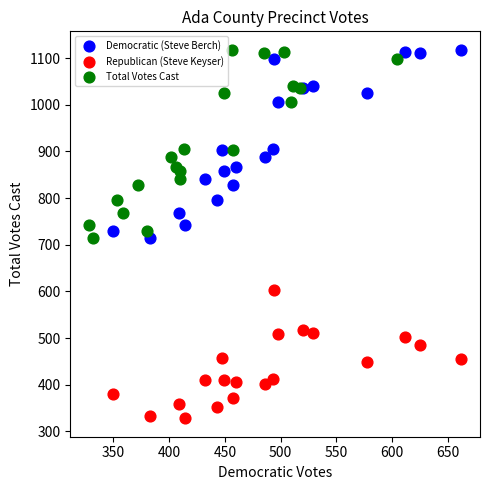

Which series reaches the minimum Y coordinate?

Republican (Steve Keyser)